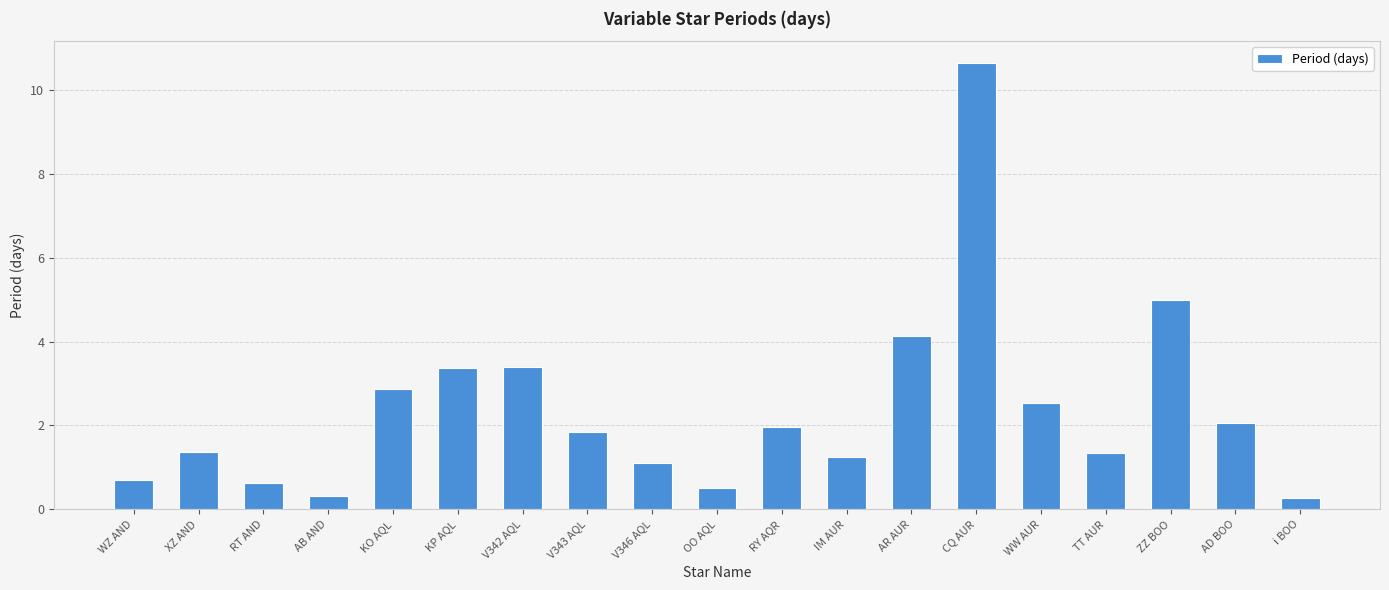

What is the maximum value shown in the chart?

10.6